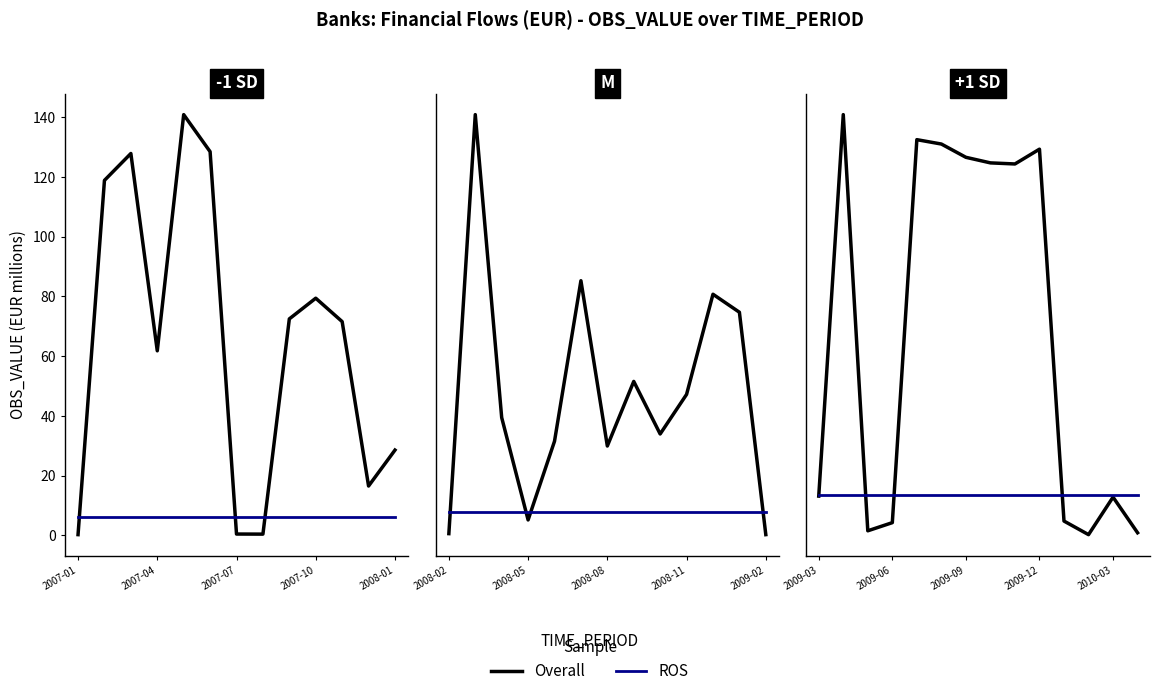

How many lines are shown in the chart?

2